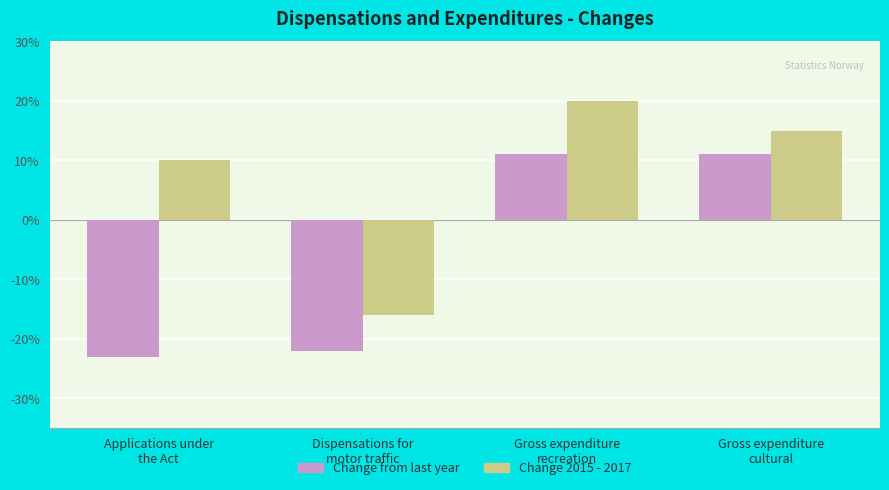

What is the difference between the maximum and minimum values in the Change 2015 - 2017 series?

36